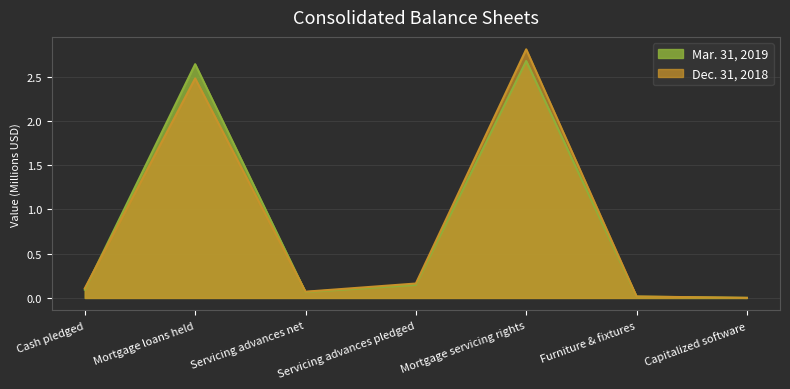

What is the highest value of the Dec. 31, 2018 series?

2.8